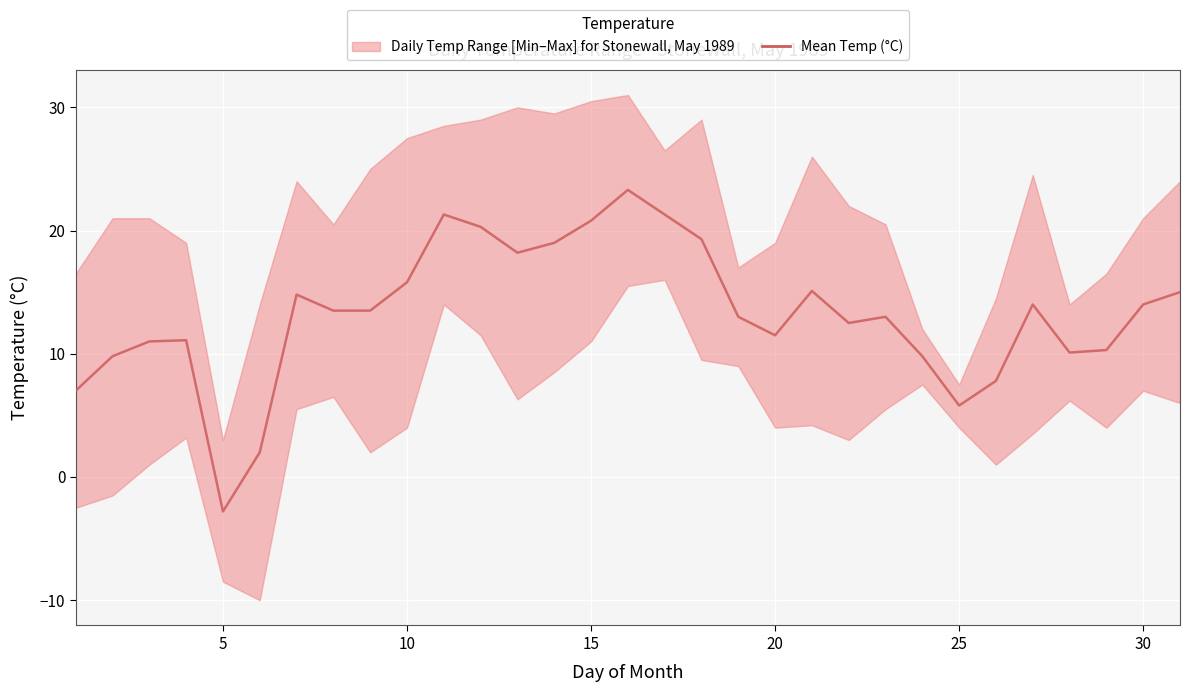

True or false: the data shows 22.1 at 8.

False